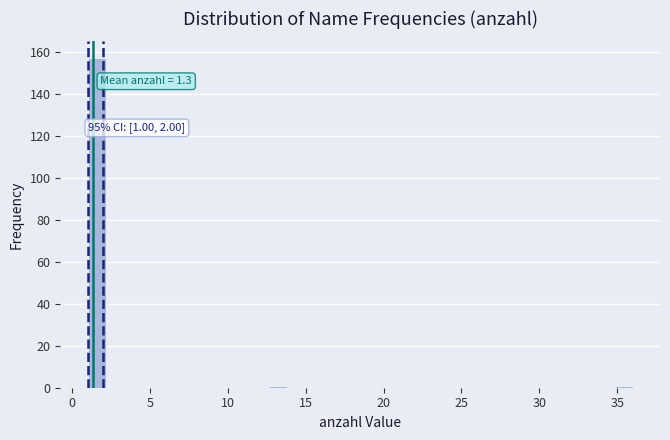

Read against the x-axis, roughly where is the centre of the tallest bar?

1.5